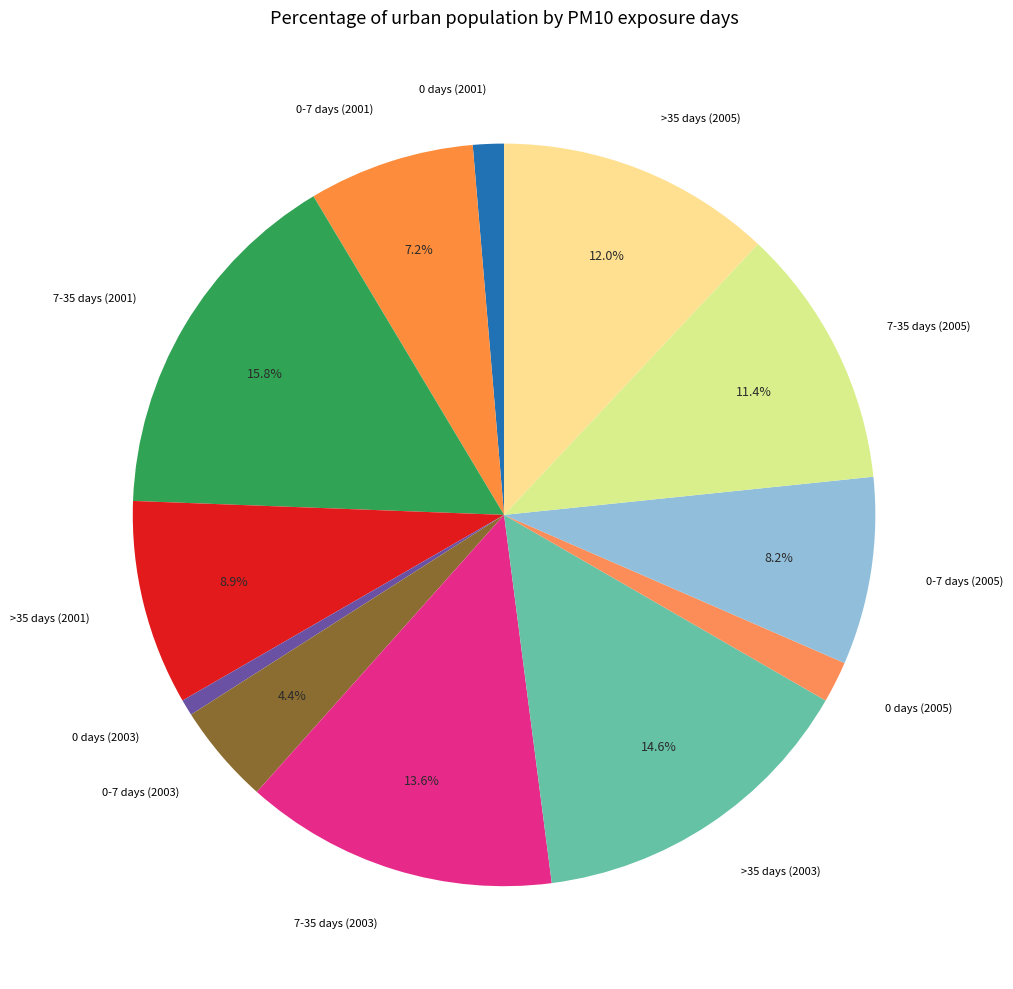

True or false: >35 days (2003) accounts for 1% of the total.

False